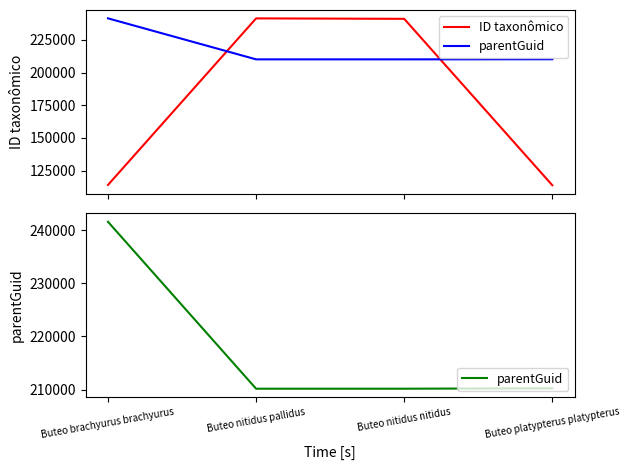

After their last crossing, which series has the higher values: ID taxonômico or parentGuid?

parentGuid